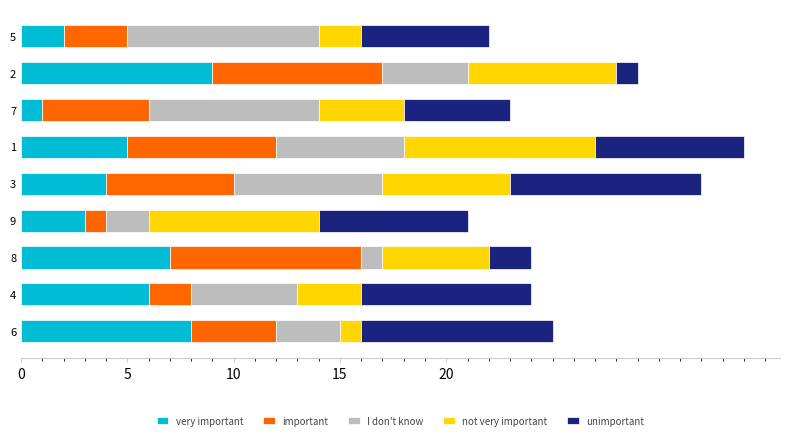

What is the average value of the not very important series?

5